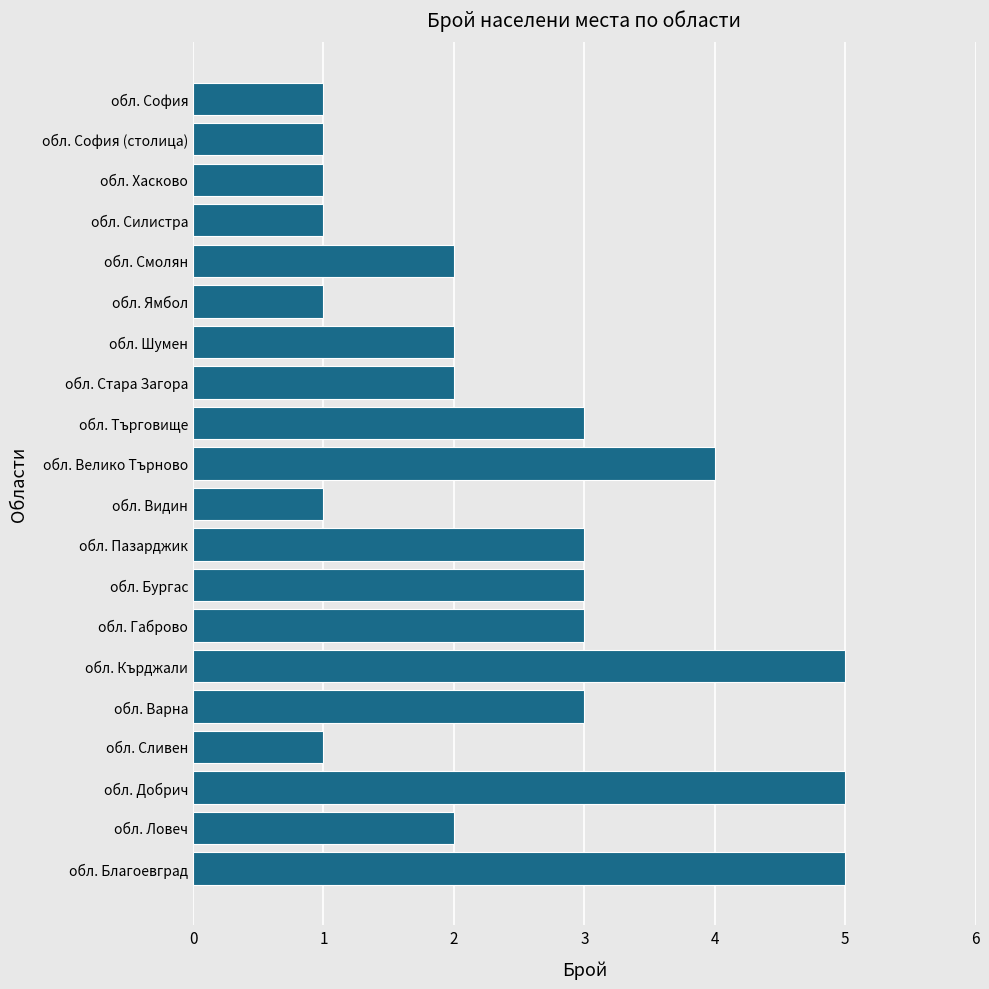

What is the difference between the maximum and minimum values?

4